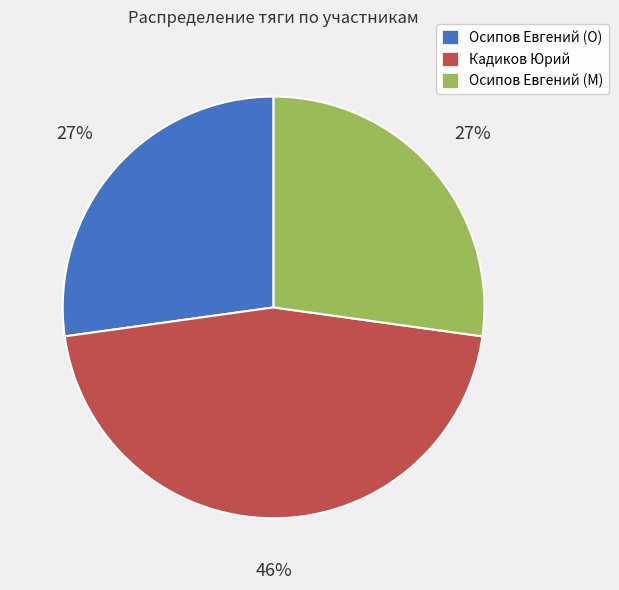

Do Кадиков Юрий and Осипов Евгений (O) together represent more than half of the pie?

Yes